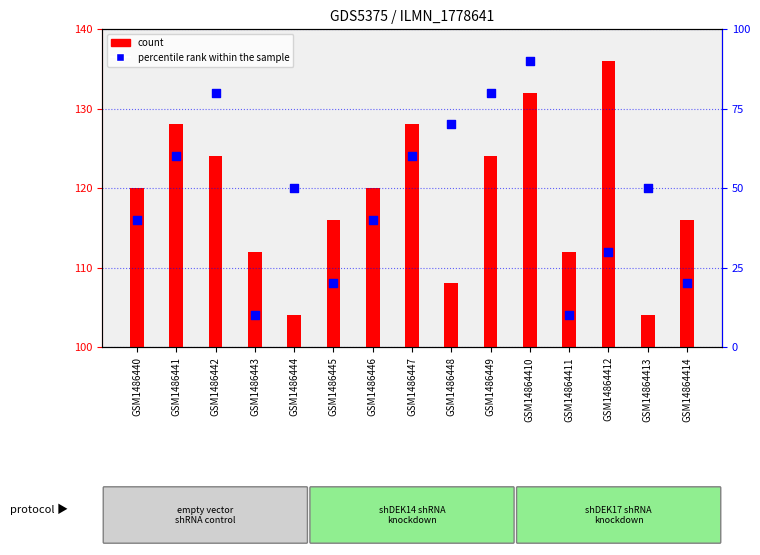

Which series contains the highest Y value?

count